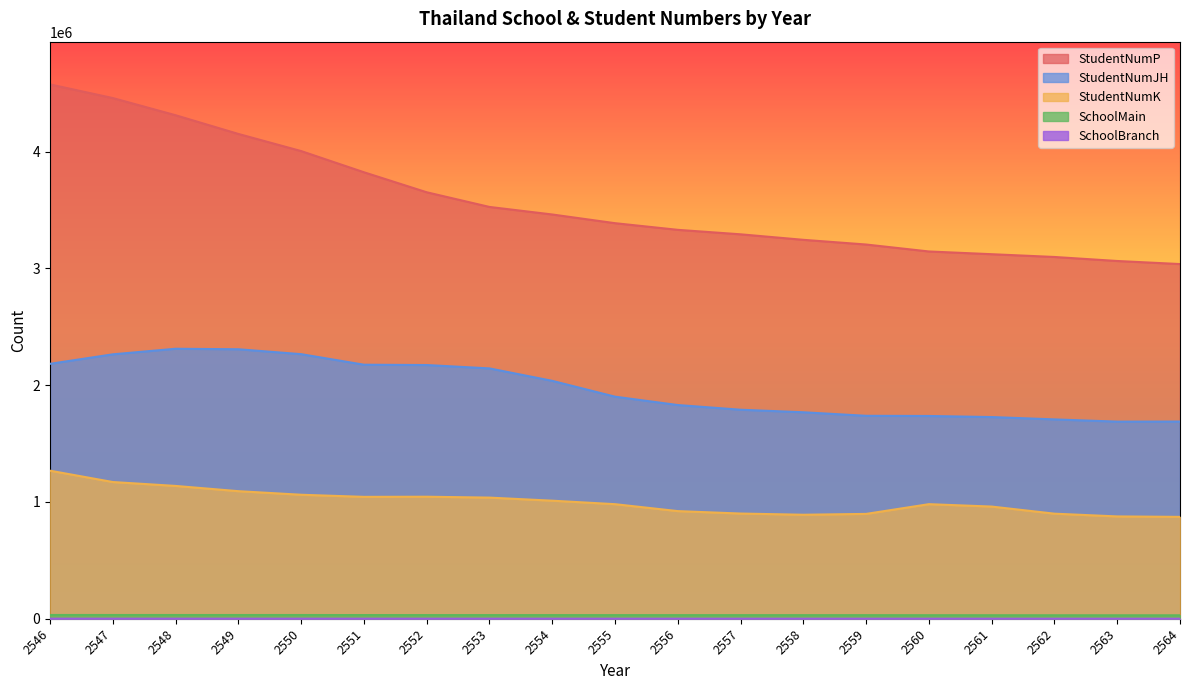

At which category is the sum across all series the highest?

2546